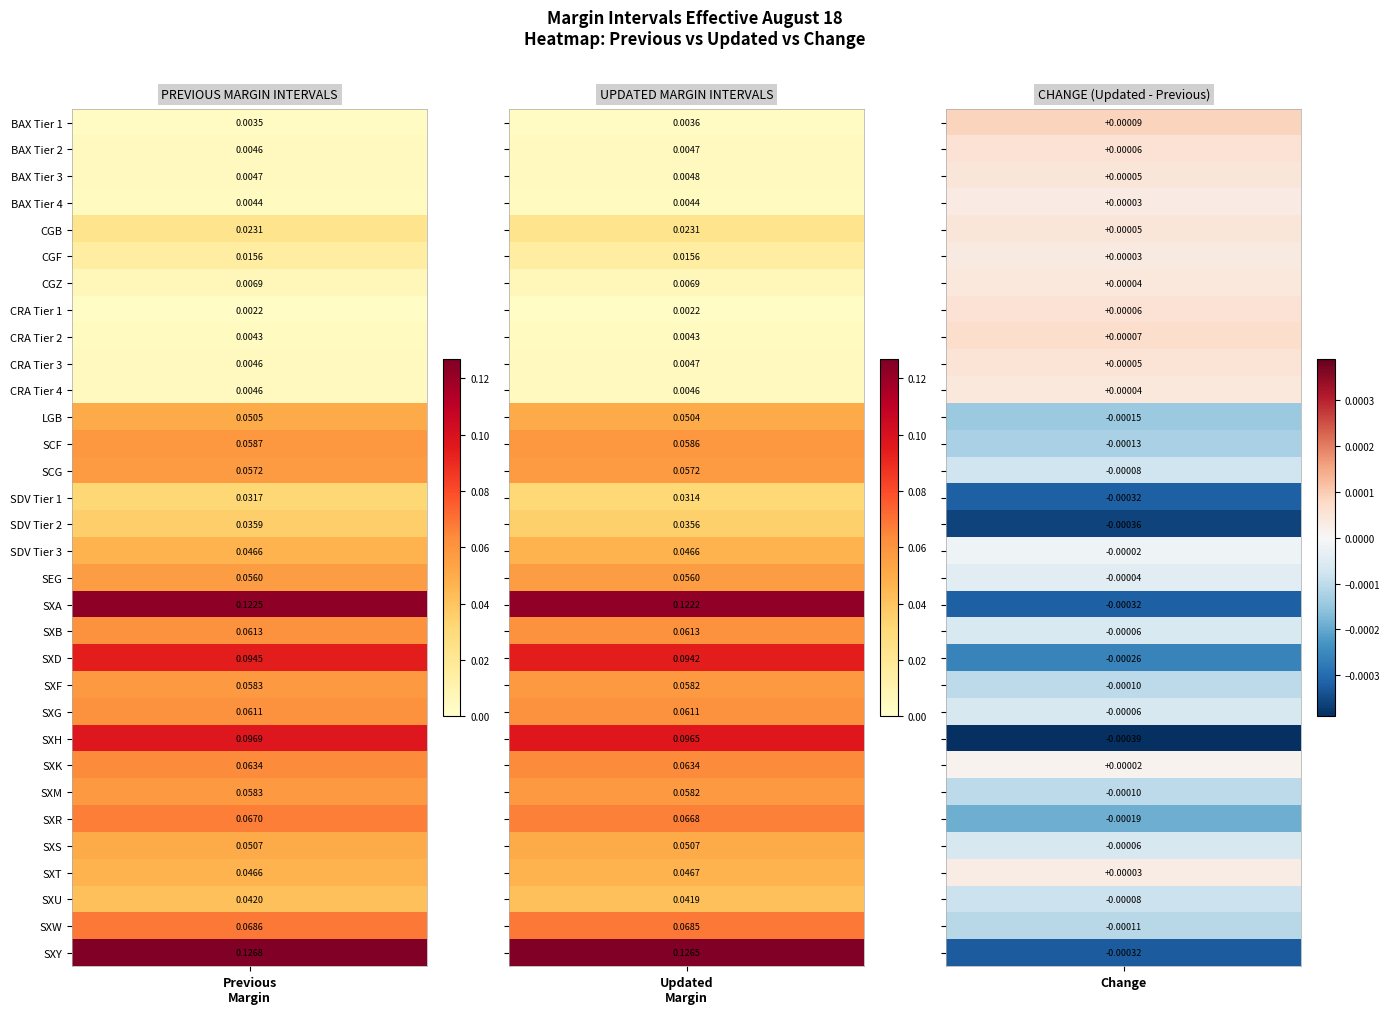

The value of PREVIOUS MARGIN INTERVALS at 14 is 0.0. True or false?

False